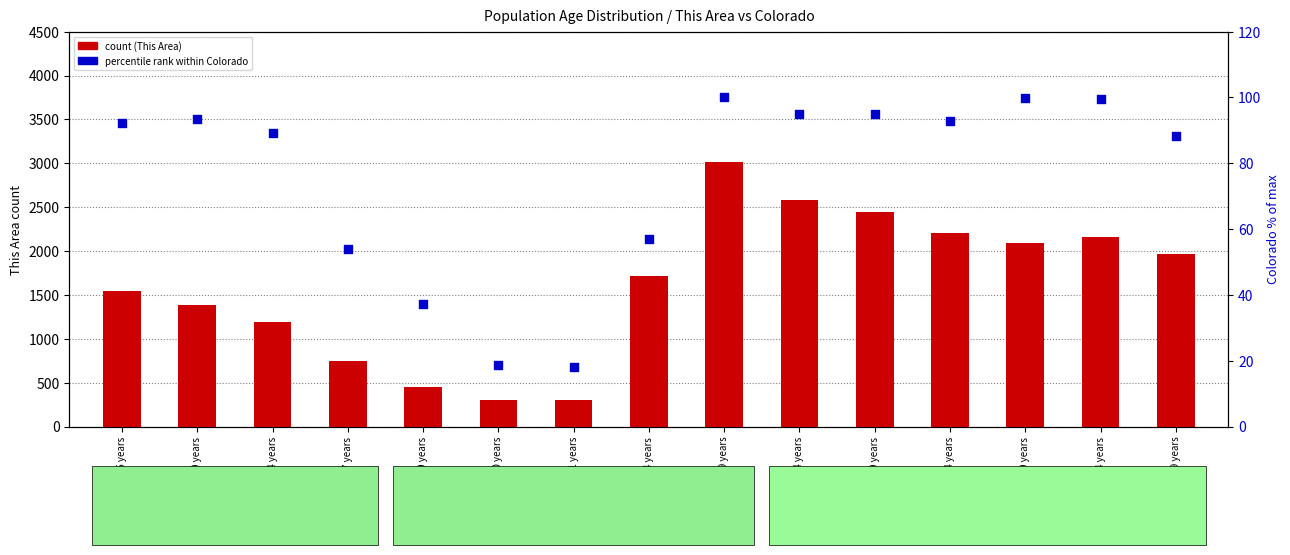

What is the total value across all series at 55 to 59 years?

2053.2